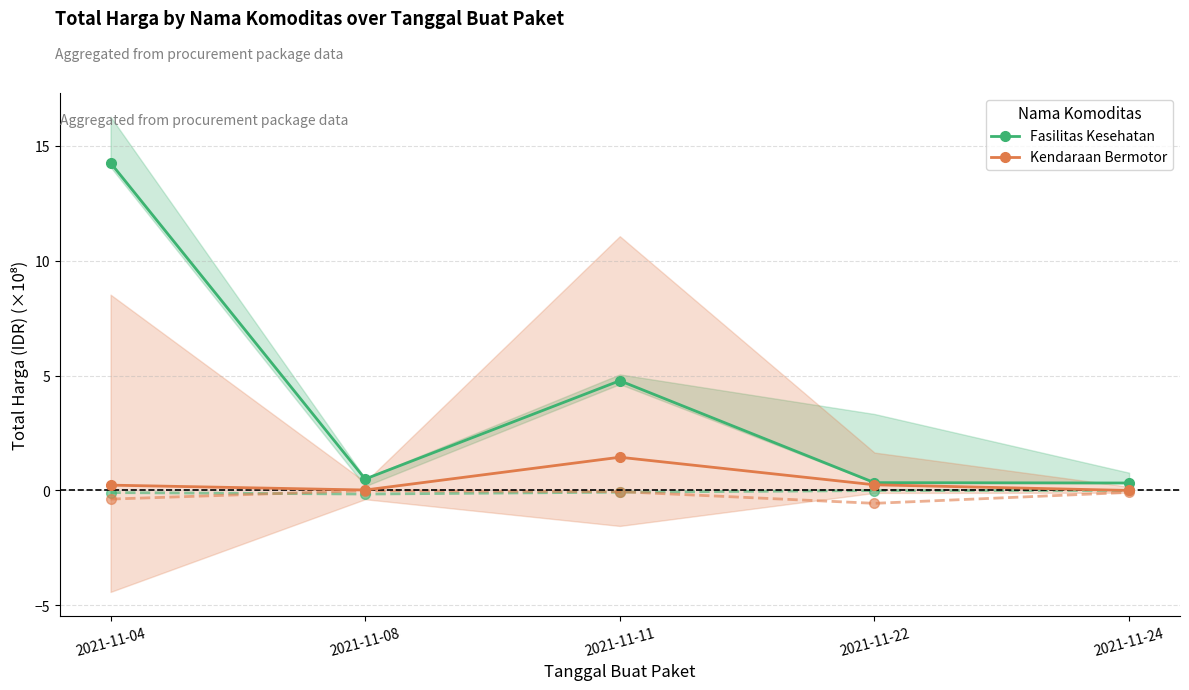

How many lines are shown in the chart?

2